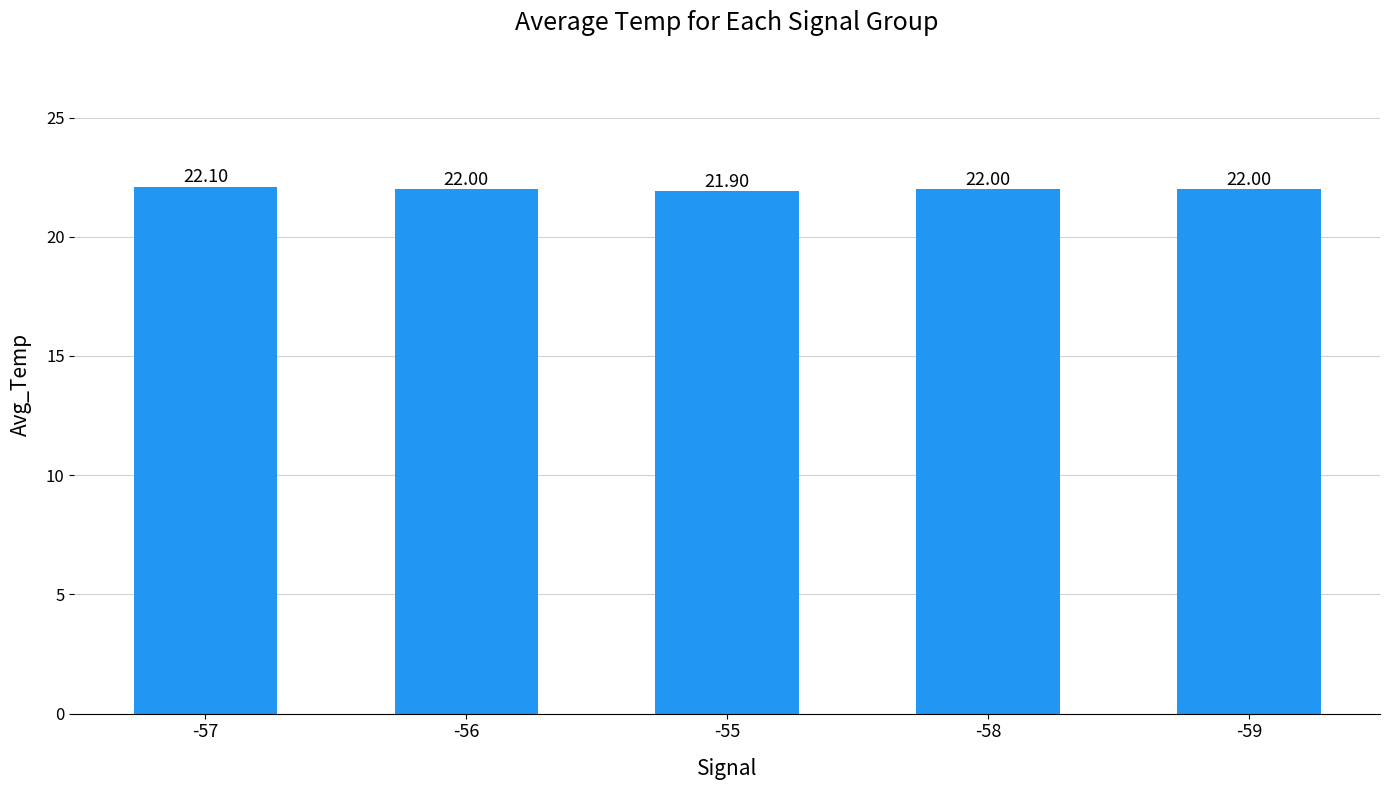

Which category has the lowest value across all series?

-55